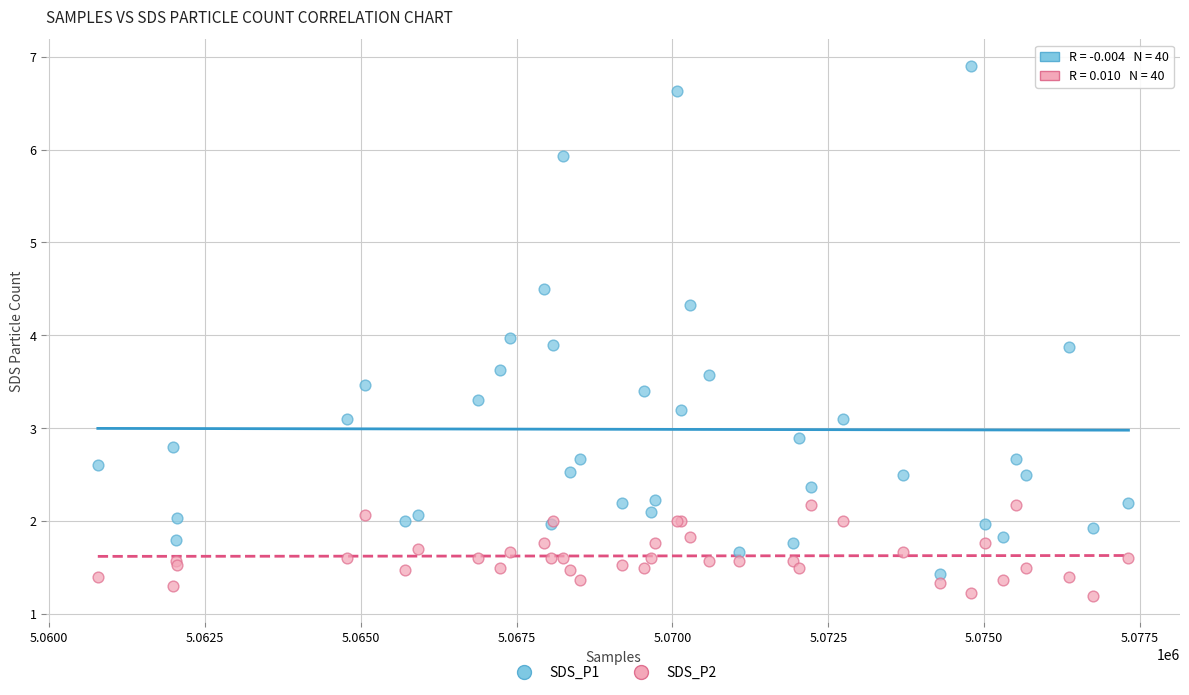

Which series reaches the minimum Y coordinate?

SDS_P2